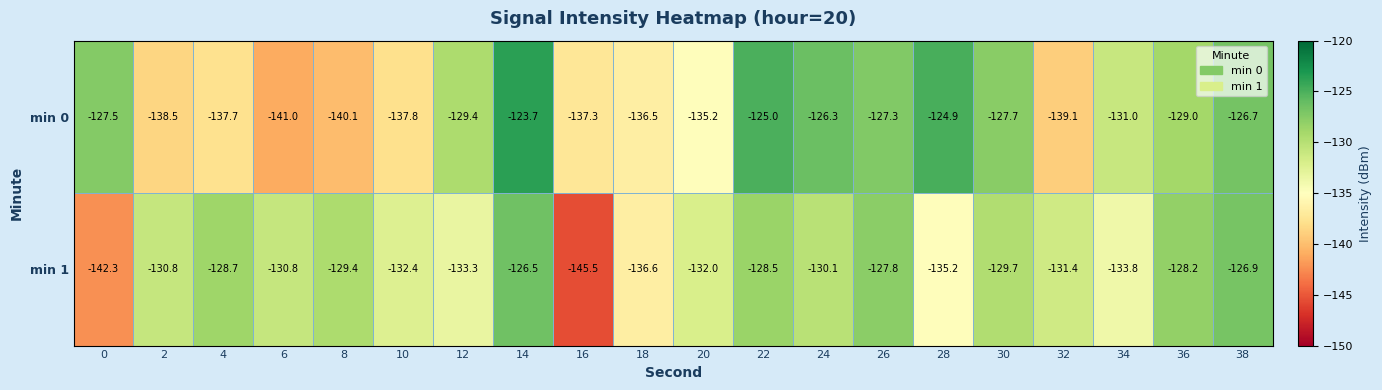

Rank the series at 12 from highest to lowest value.

min 0, min 1